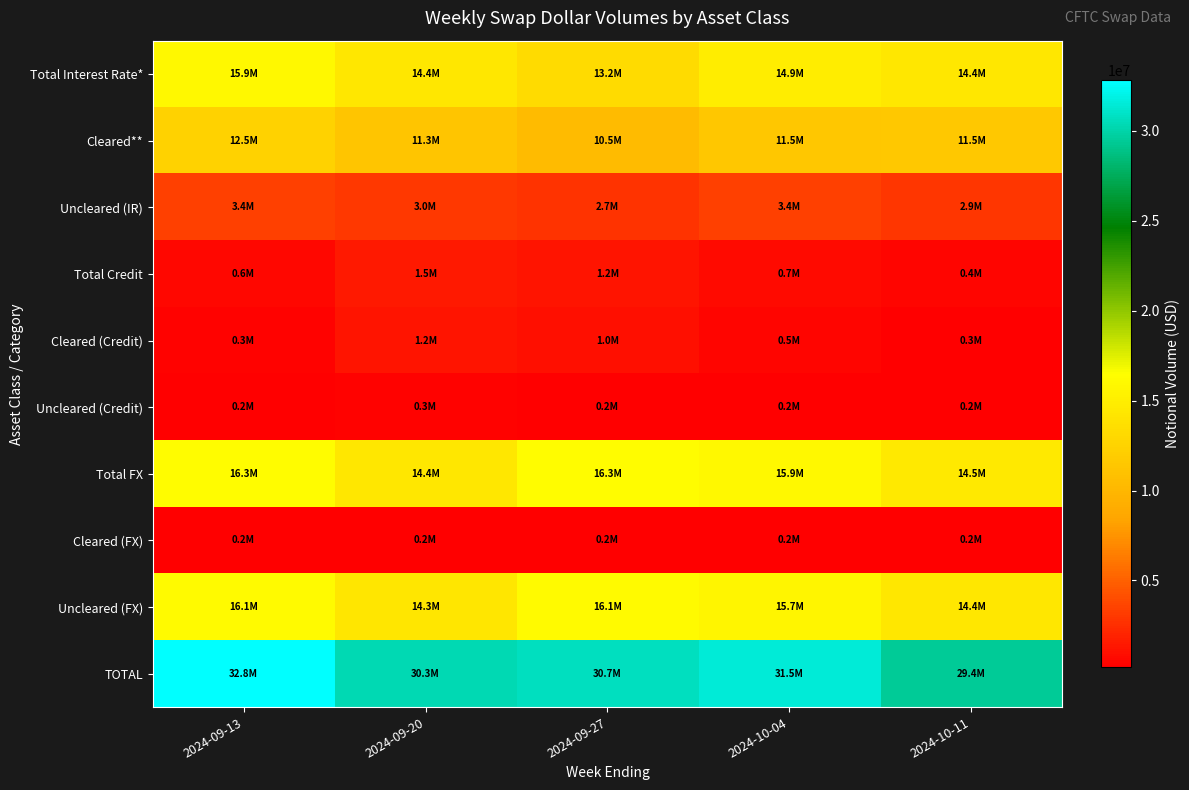

Count the number of categories in the chart.

5